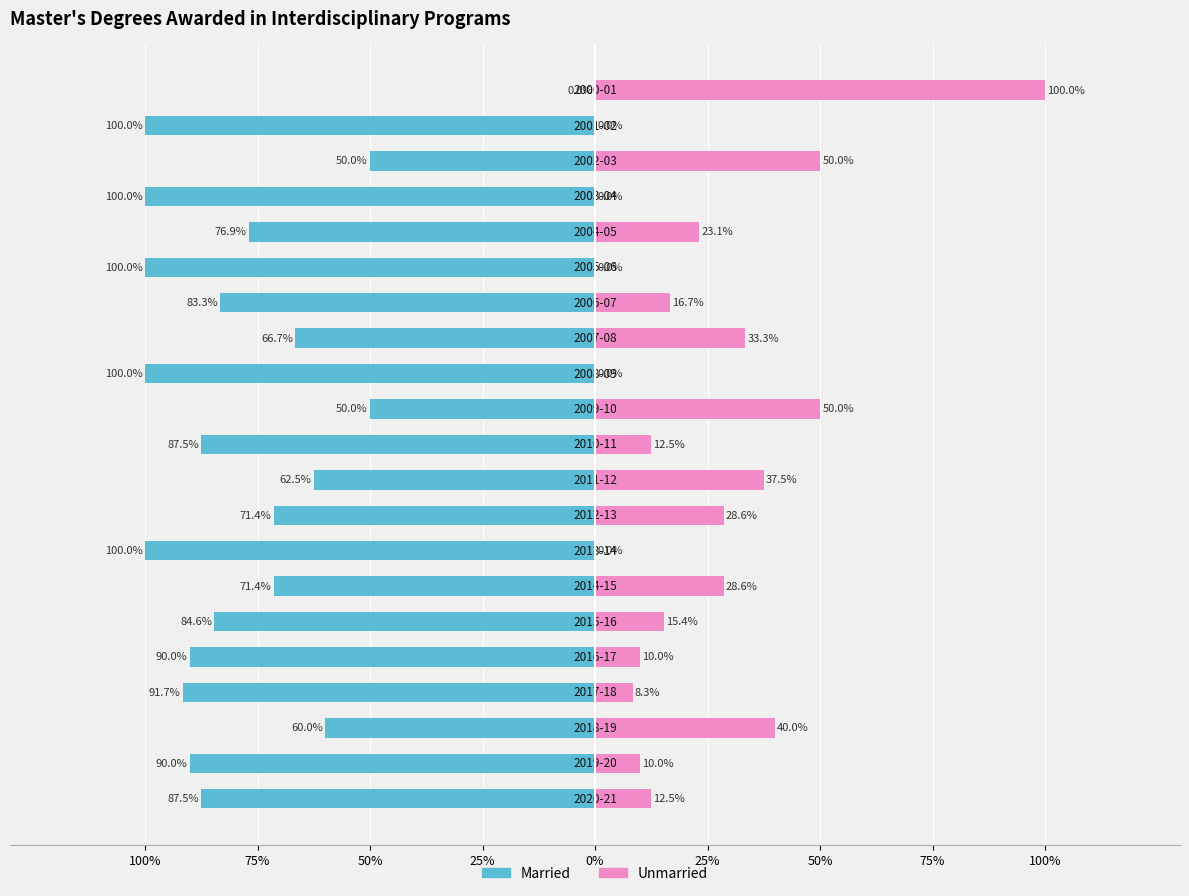

Are the bars horizontal?

Yes